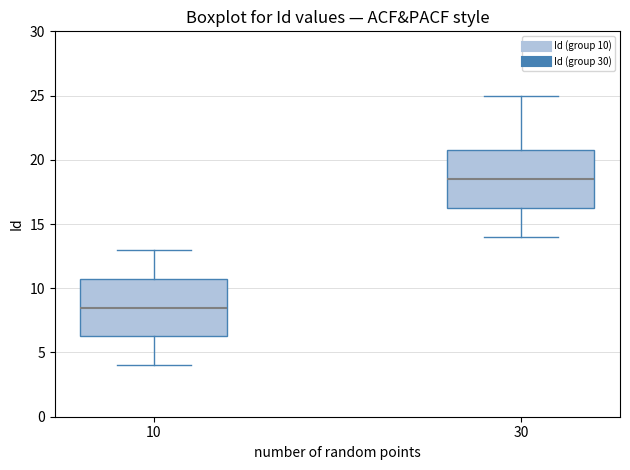

Reading left to right, read every box against the y-axis: the position of its median line, the range the box covers, and the ends of its whiskers. The values are not printed on the chart, so give them approximately, as read against the axis.

10: median 8.5, box 6.5 to 11.0, whiskers 4.0 to 13.0
30: median 18.5, box 16.5 to 21.0, whiskers 14.0 to 25.0